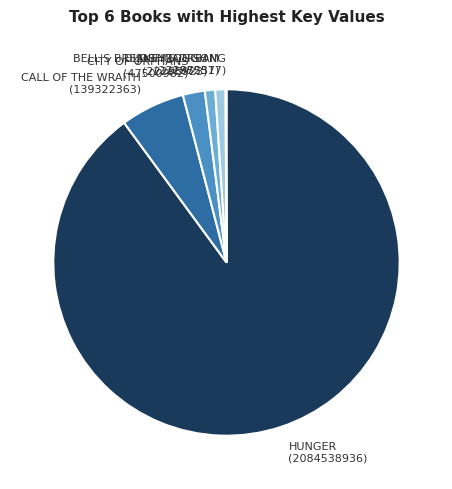

Approximately how many times larger is the value at HUNGER (2084538936) compared to CITY OF ORPHANS (47500982)?

43.9